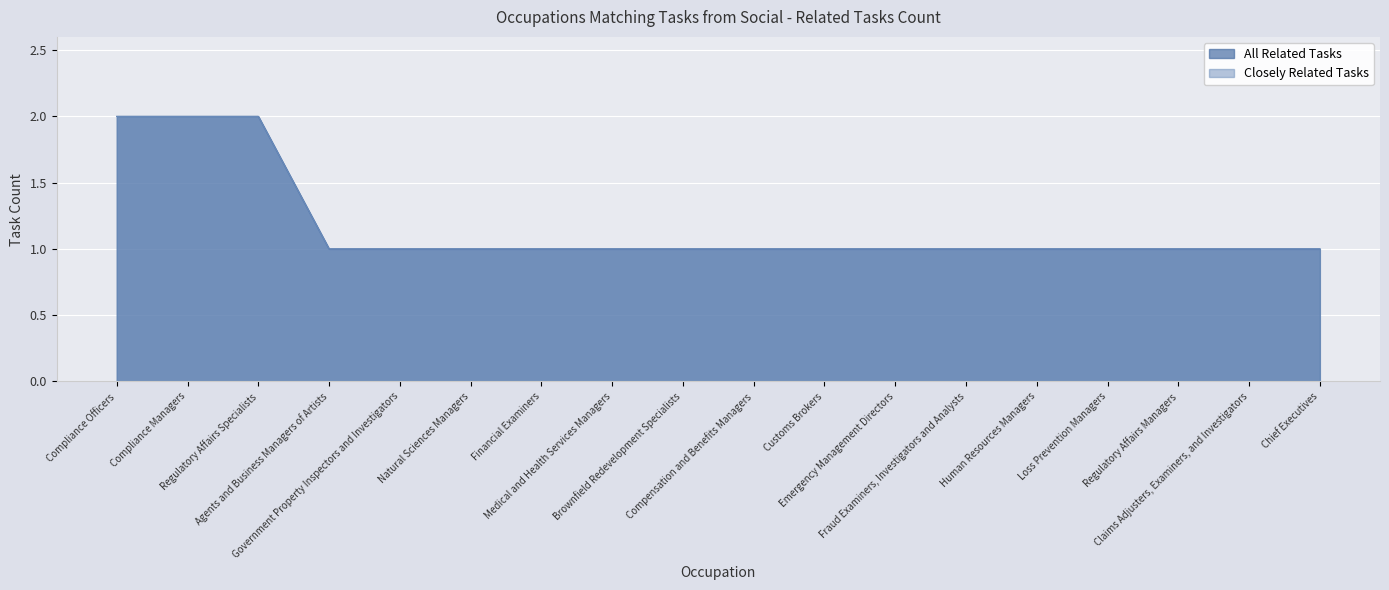

At which label does All Related Tasks reach its minimum?

Agents and Business Managers of Artists